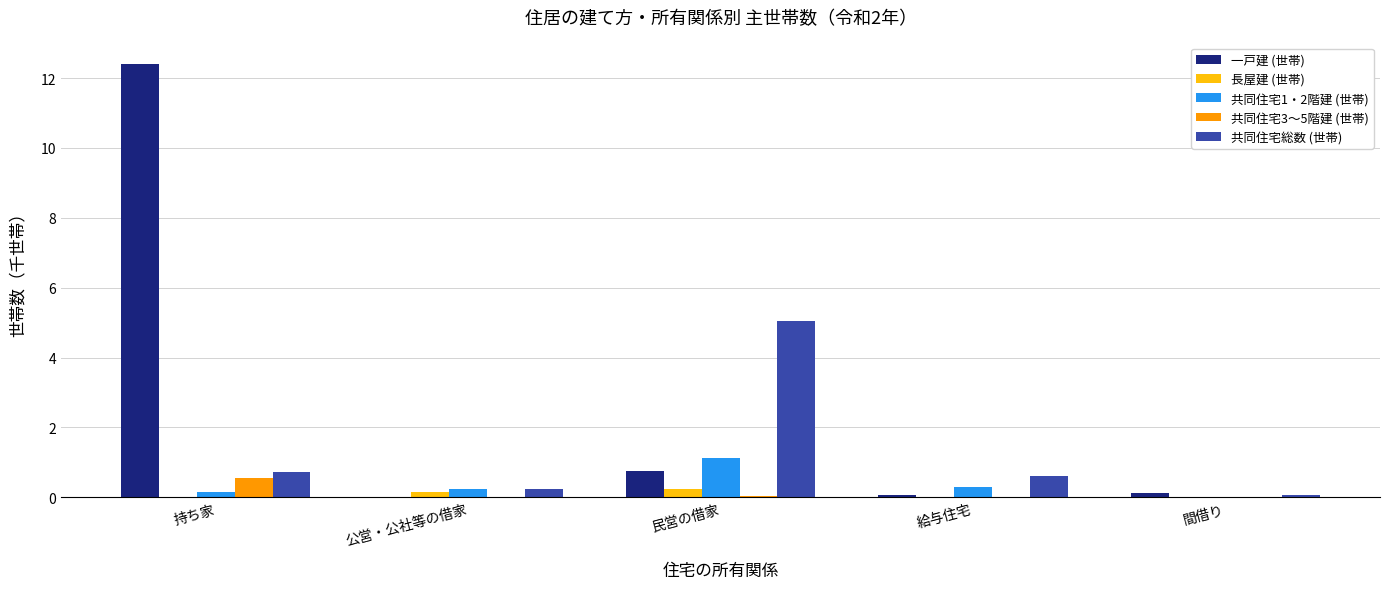

True or false: 共同住宅3～5階建 (世帯) has a value of 0.0 at 間借り.

True